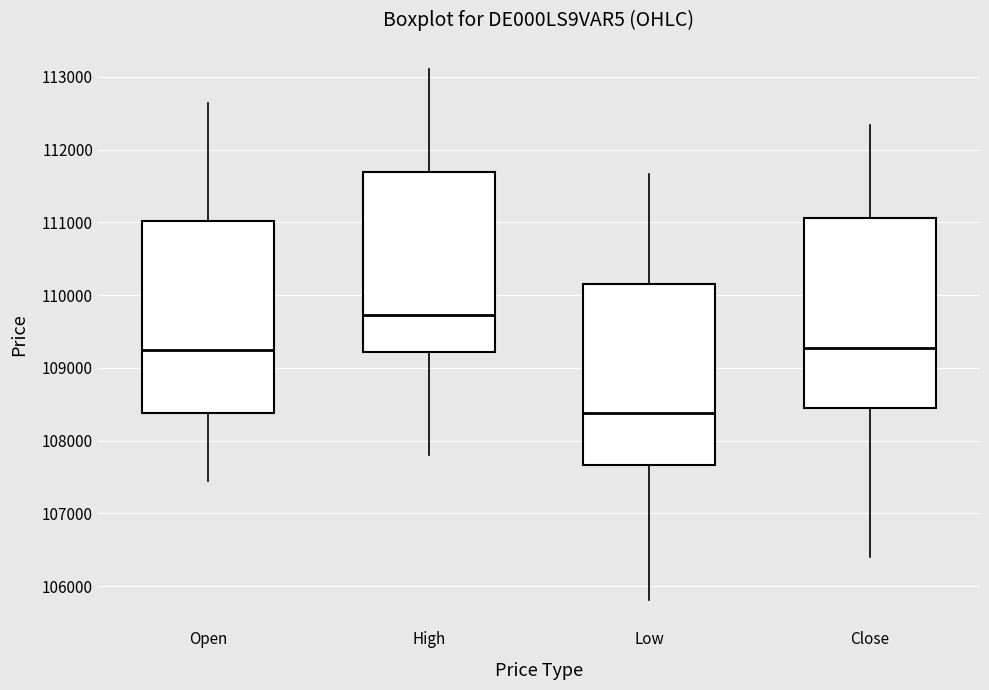

Where does the median line of the box for High sit on the y-axis? The values are not printed on the chart, so give them approximately, as read against the axis.

109700